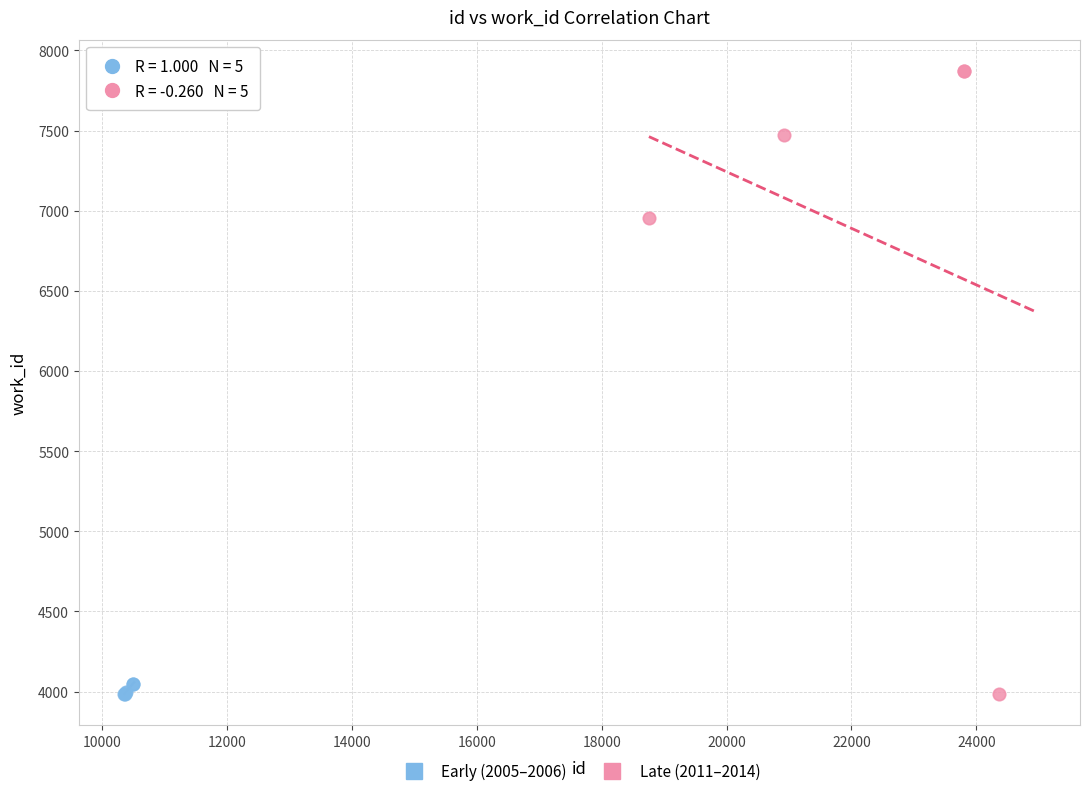

Which series has the largest Y range (max minus min)?

Late (2011–2014)